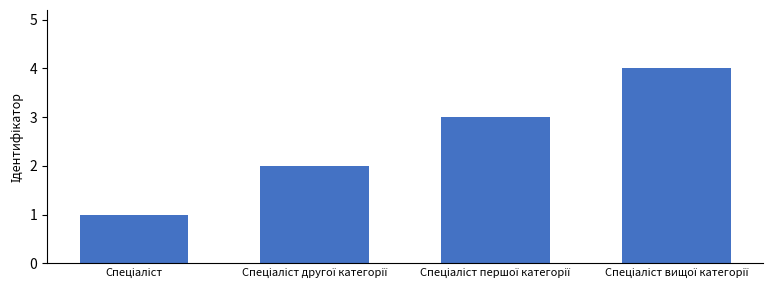

What is the maximum value shown in the chart?

4